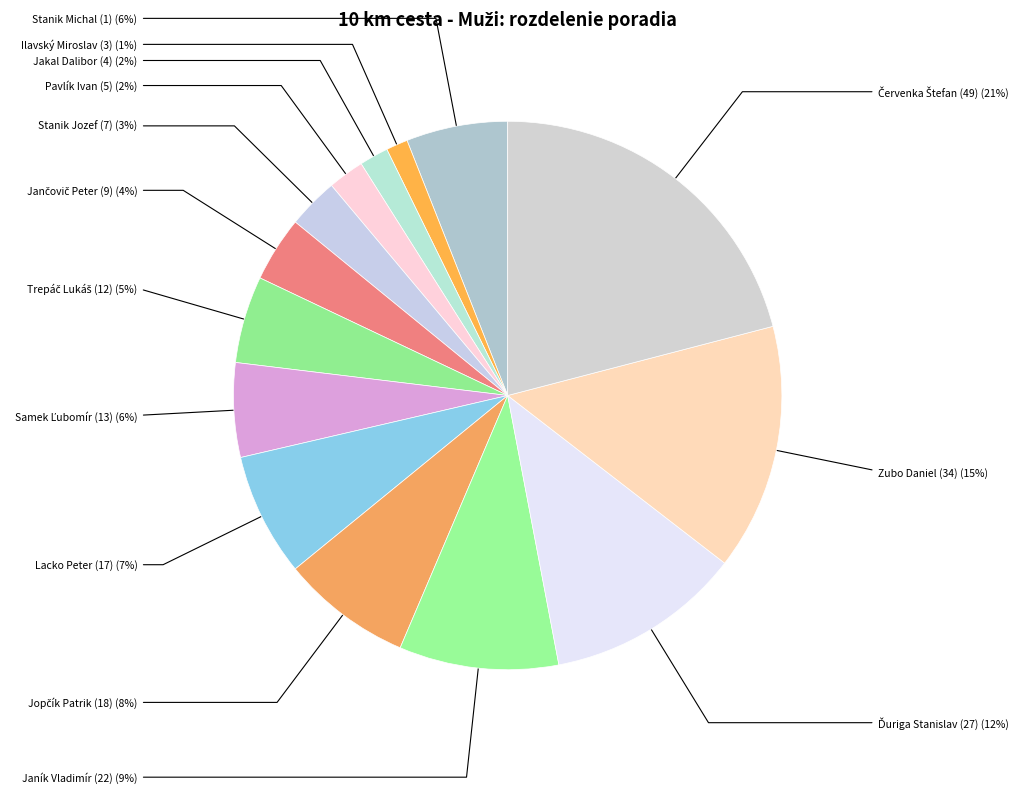

Does any single category account for the majority?

No